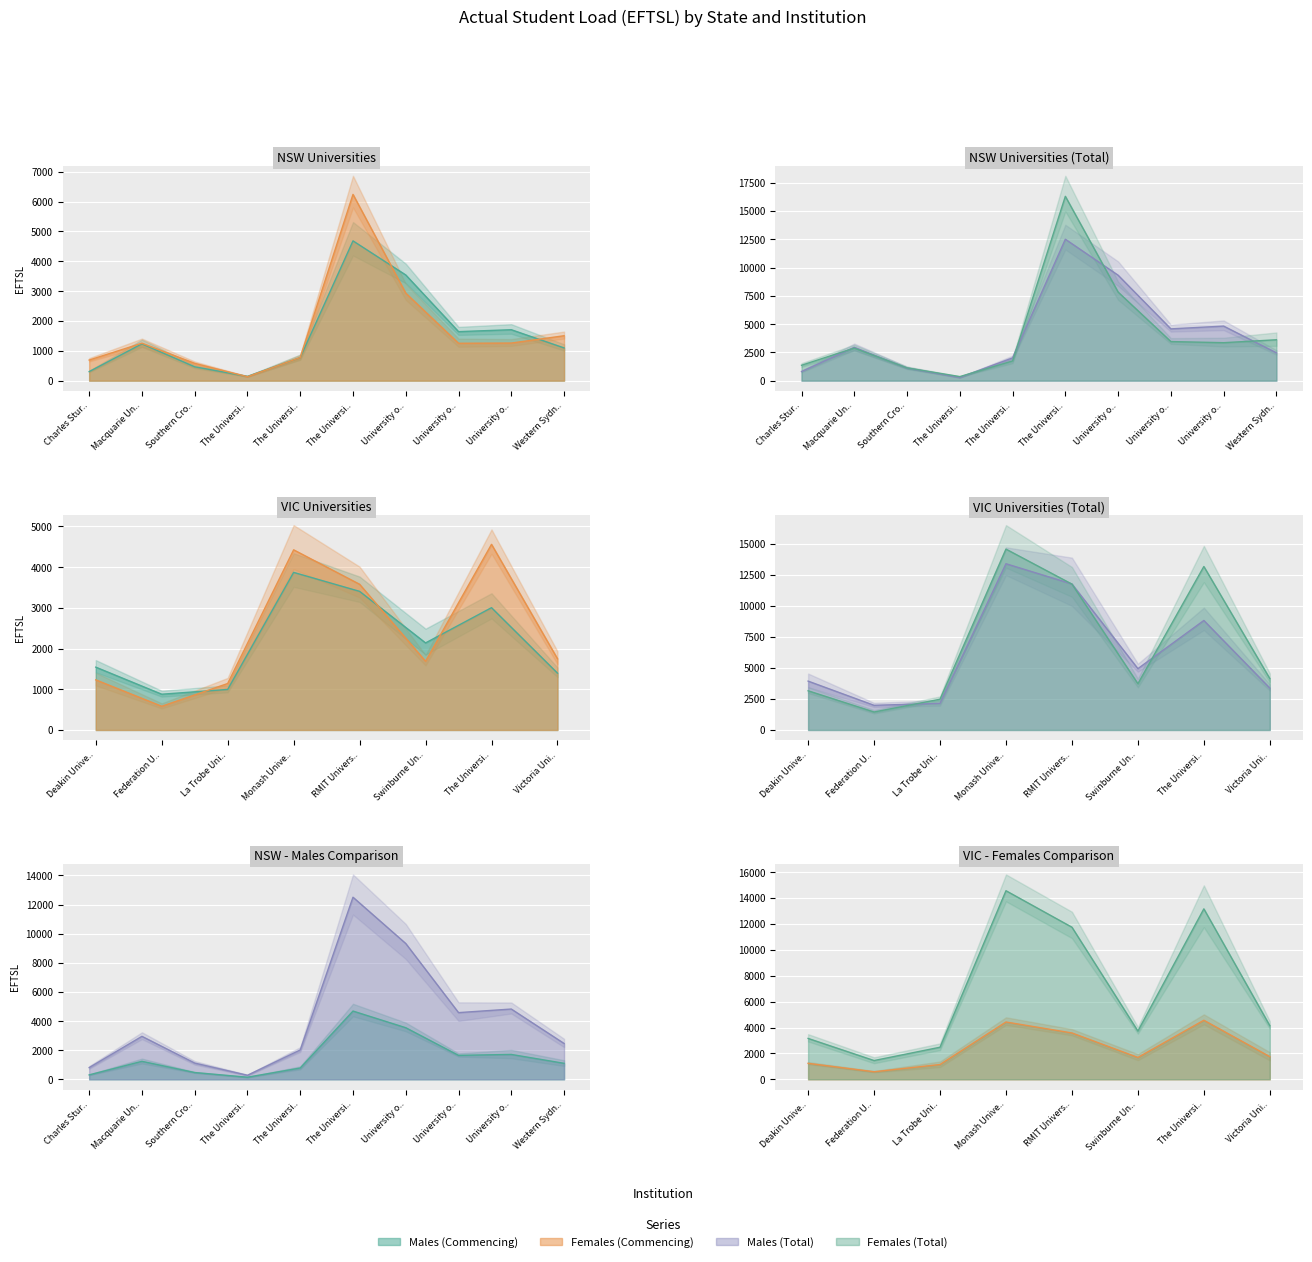

Is the value of Males (Total) at Monash University greater than the value of Females (Commencing) at University of Technology Sydney?

Yes